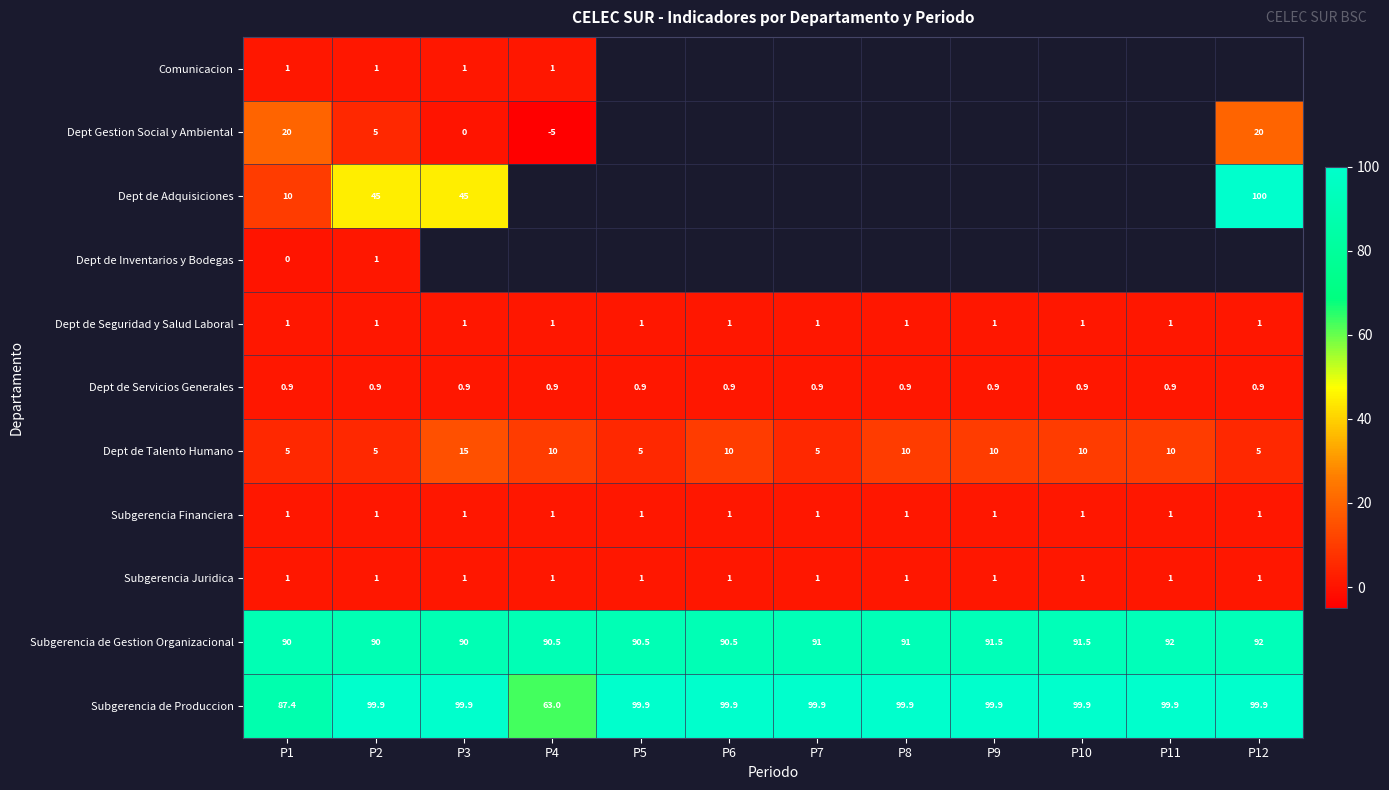

What is the approximate value of Dept de Servicios Generales at P4?

0.9